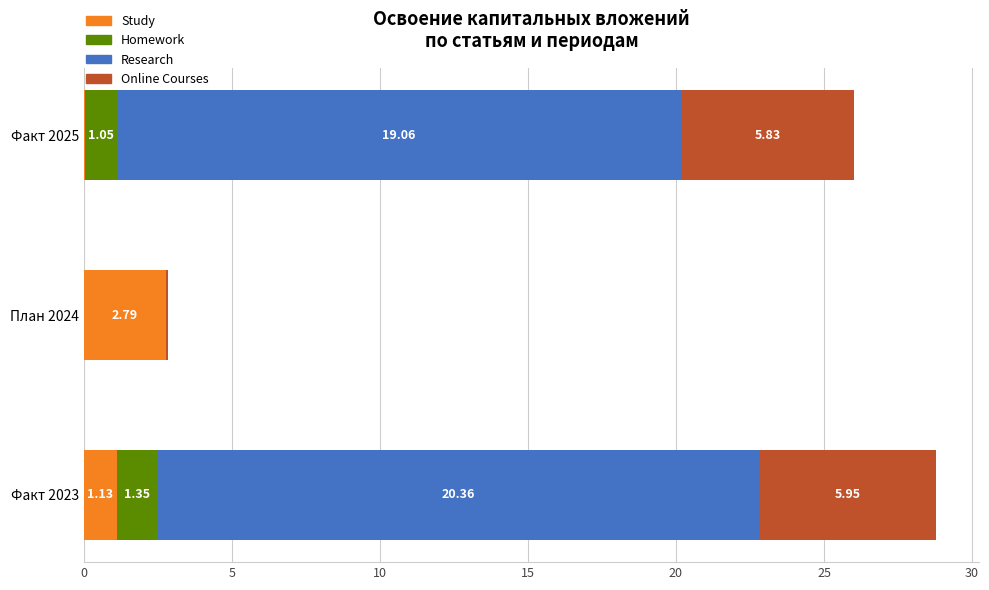

At which category is the sum across all series the highest?

Факт 2023